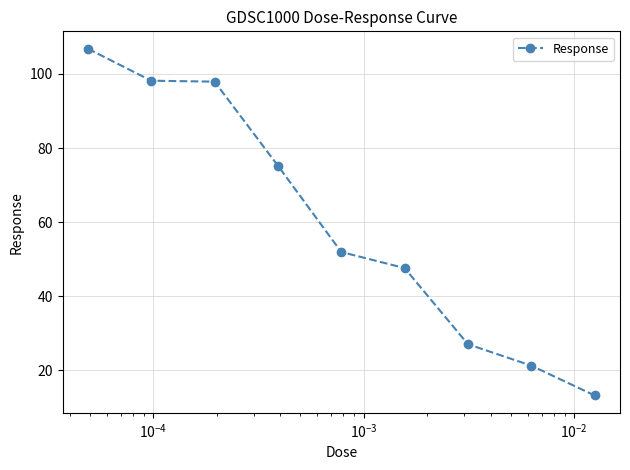

What is the greatest value displayed?

106.8